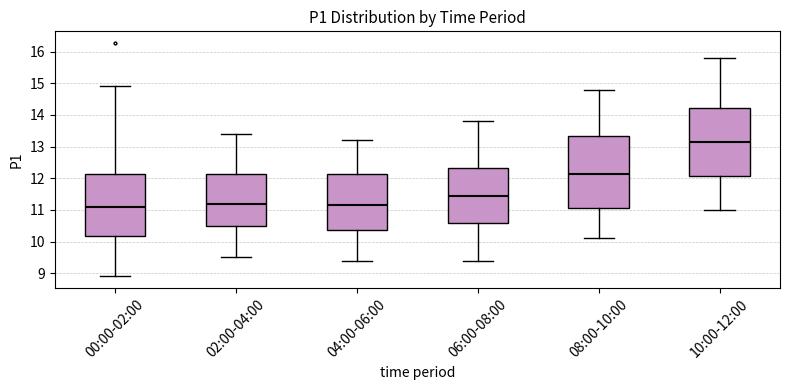

Which box is the tallest, from its lower edge to its upper edge?

08:00-10:00